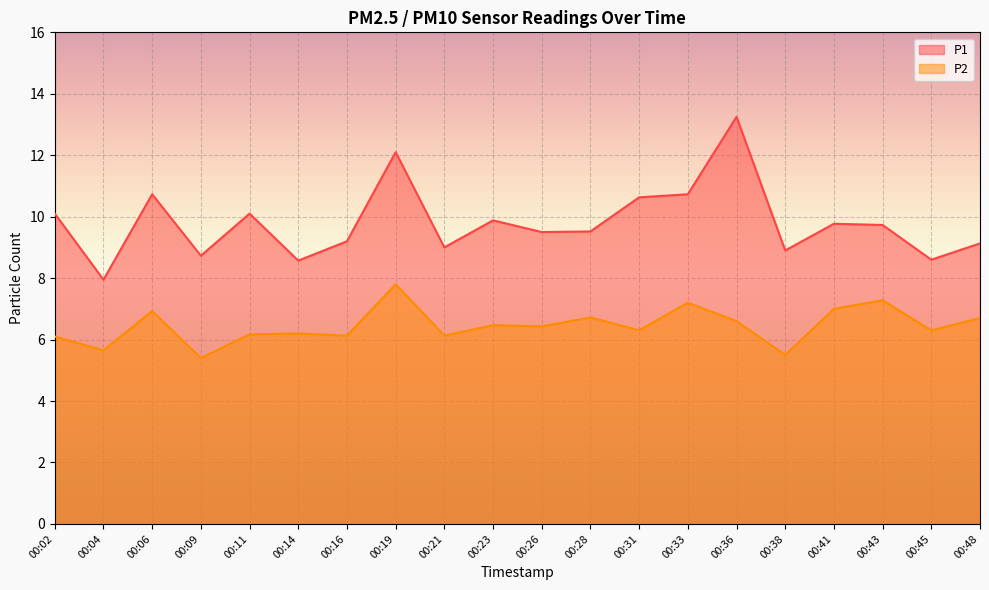

Which series has the largest total across all categories?

P1